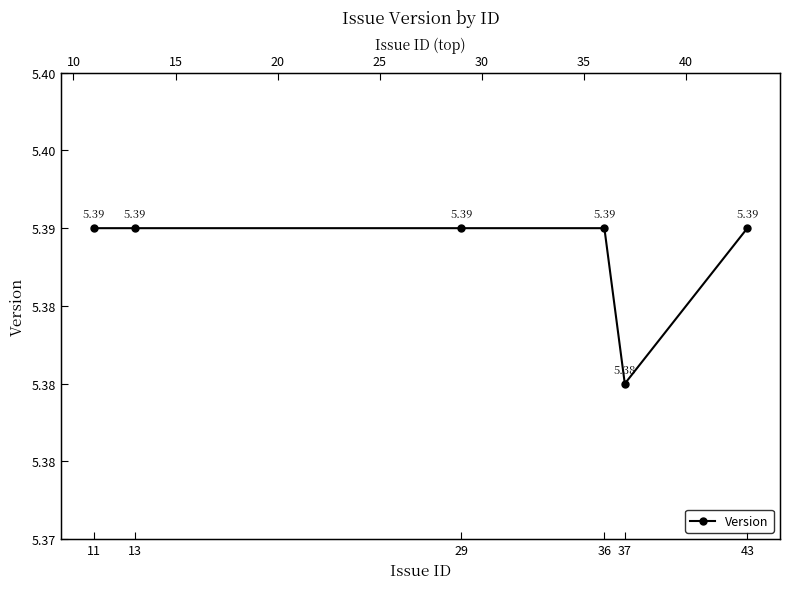

At which label is the value closest to 5?

37